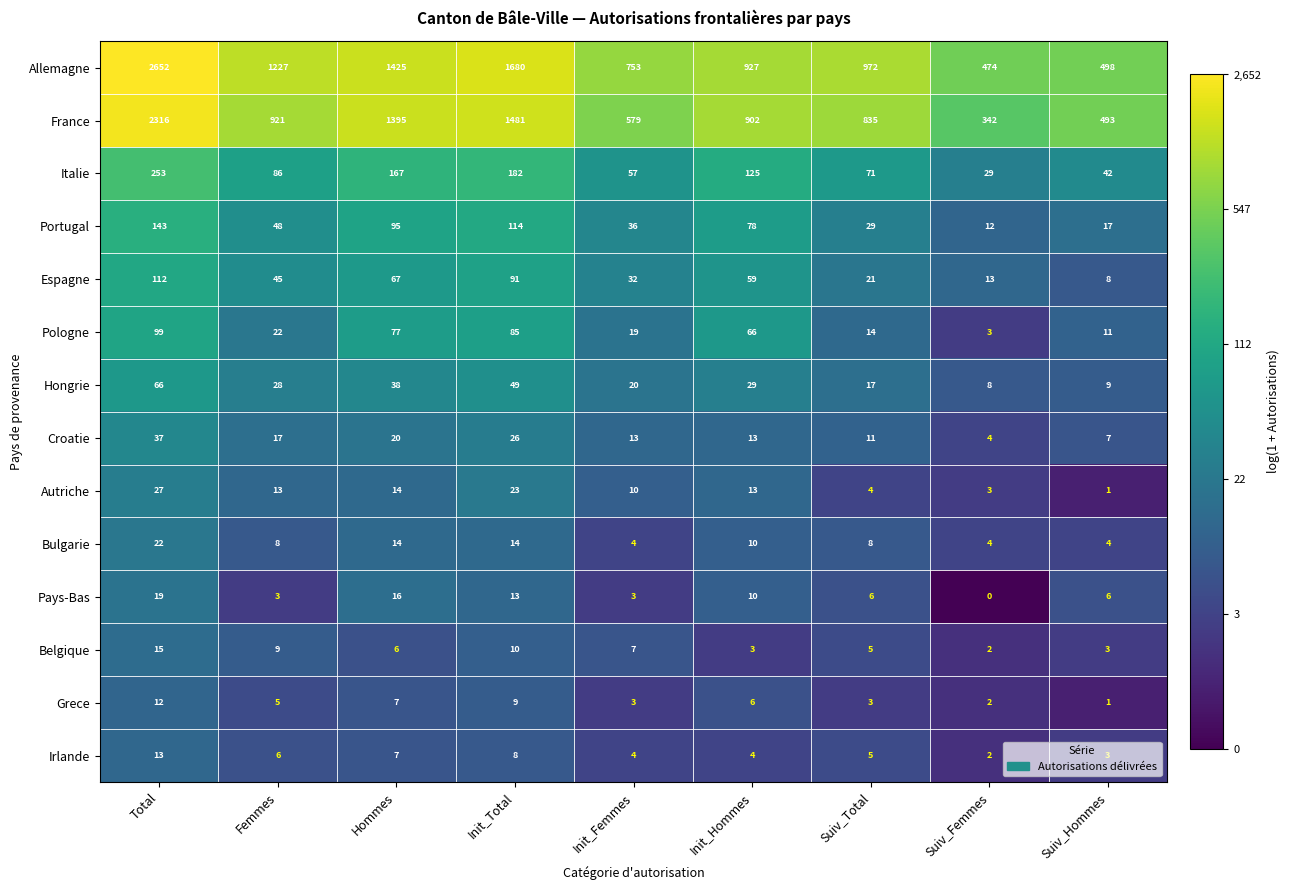

The value of Croatie at Hommes is 20. True or false?

True